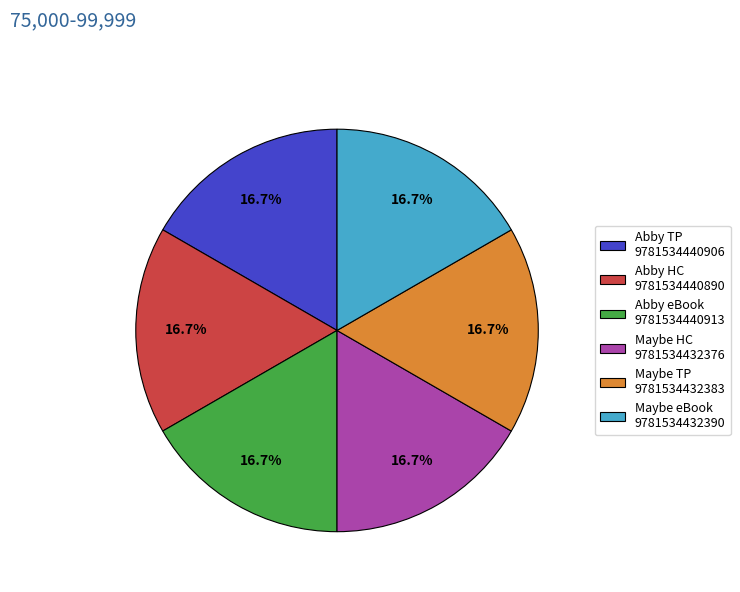

Is there any slice that represents more than half of the pie?

No